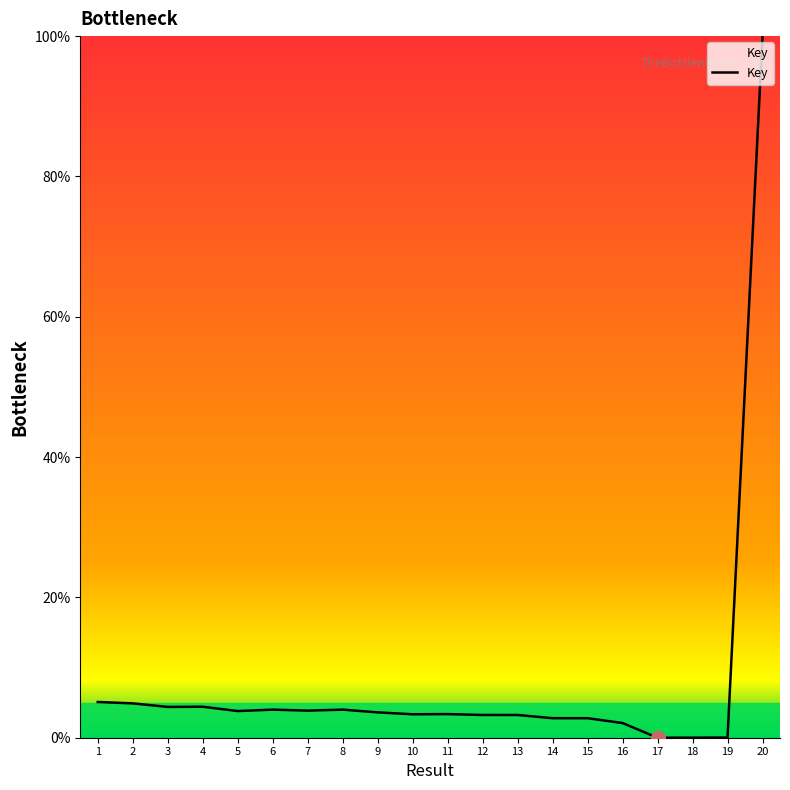

The value at 20 is 152.8. True or false?

False